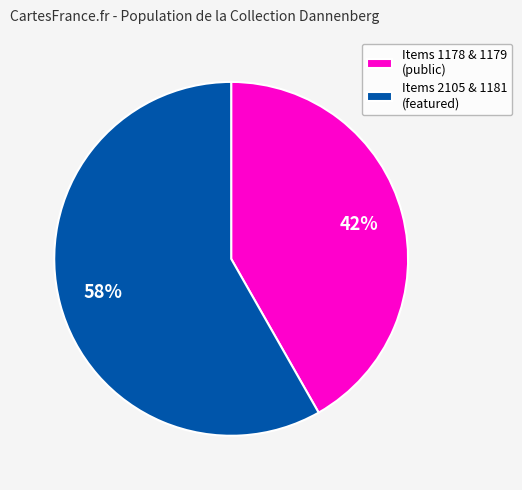

To the nearest percent, what percentage of the pie is Items 2105 & 1181 (featured)?

58%